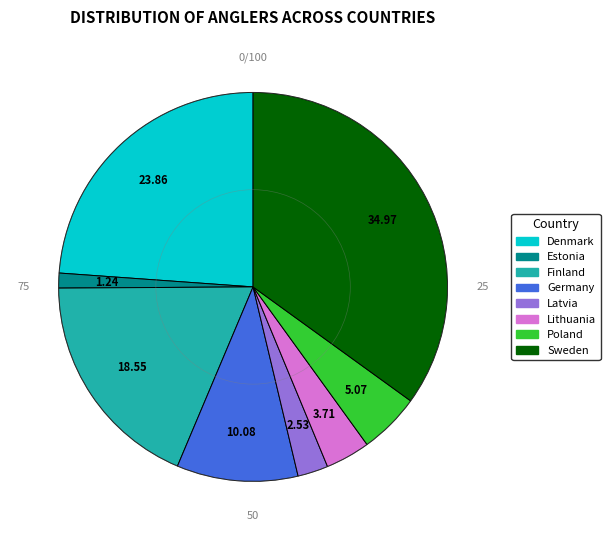

Does Finland account for over 50% of the chart?

No